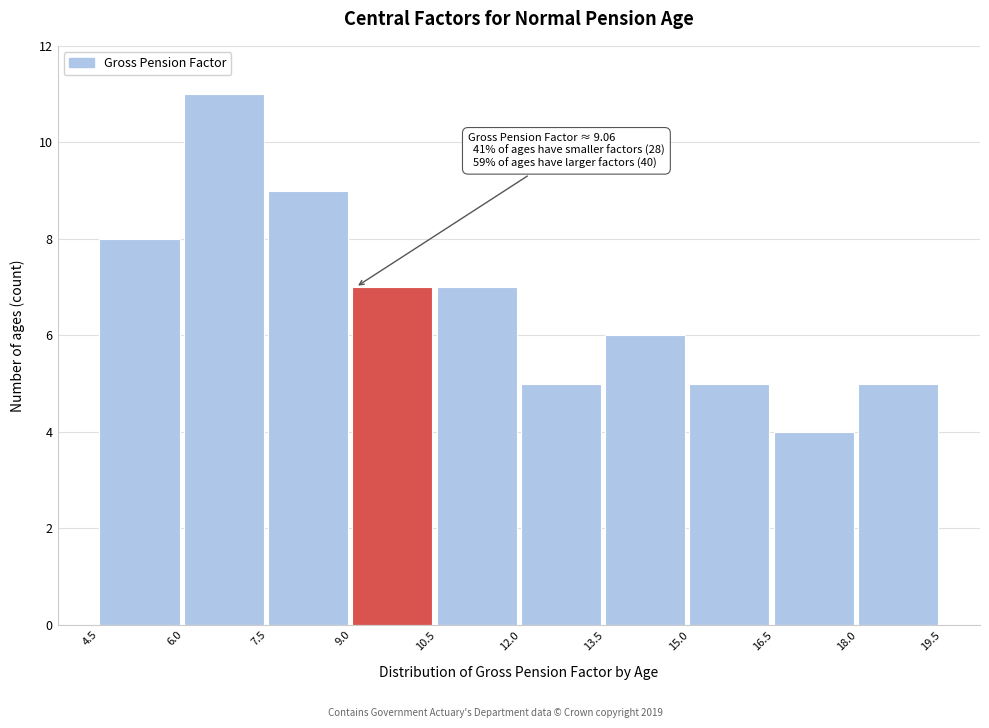

Over which range of the x-axis is the bar tallest?

6.0 to 7.5